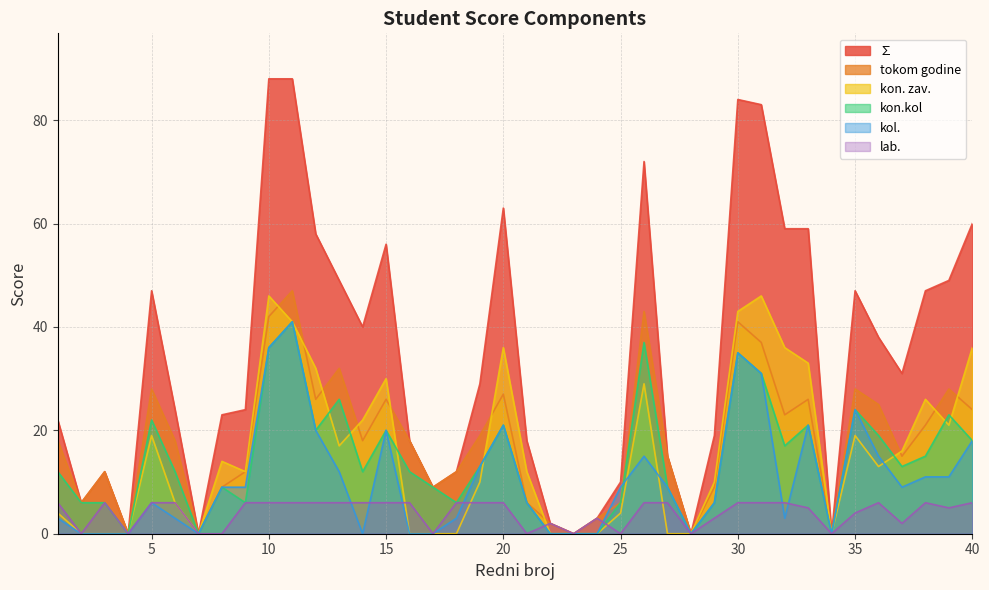

How many lines are shown in the chart?

6